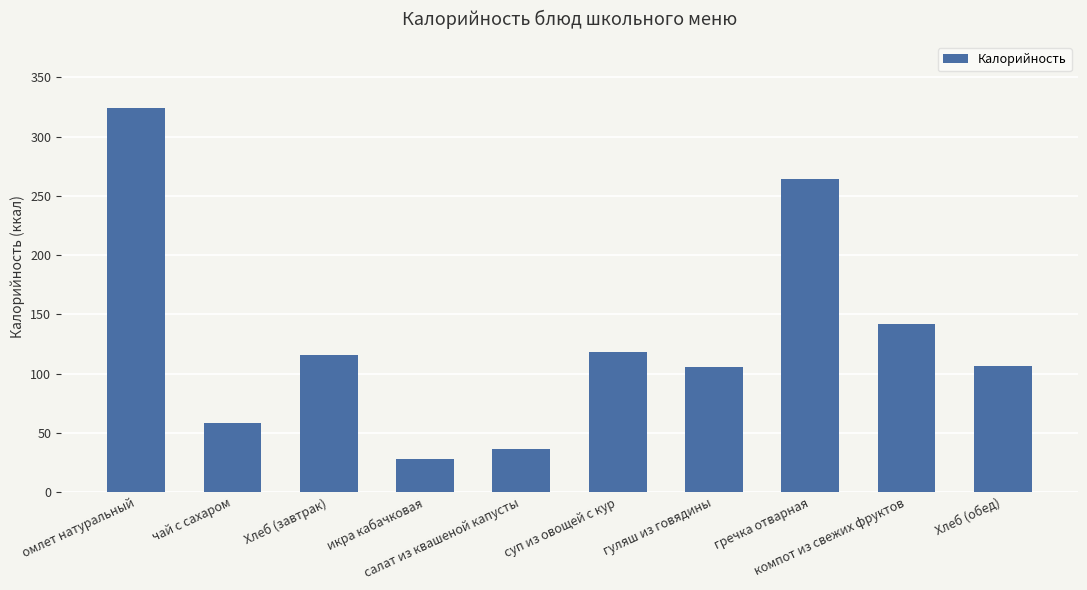

What is the smallest value displayed?

28.2